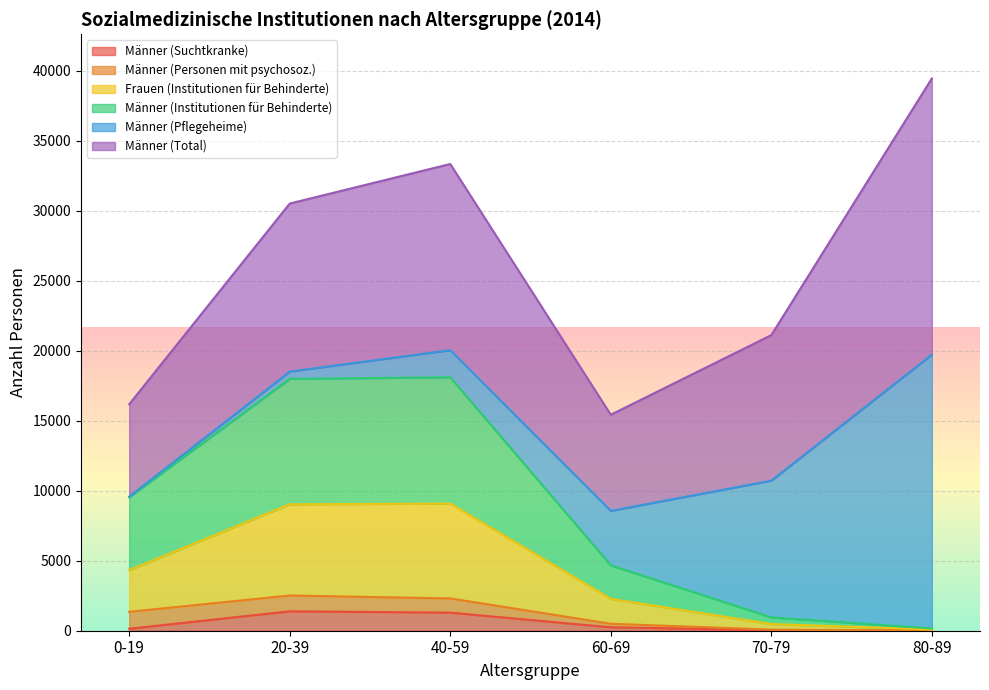

True or false: Frauen (Institutionen für Behinderte) and Männer (Suchtkranke) intersect in this chart.

False